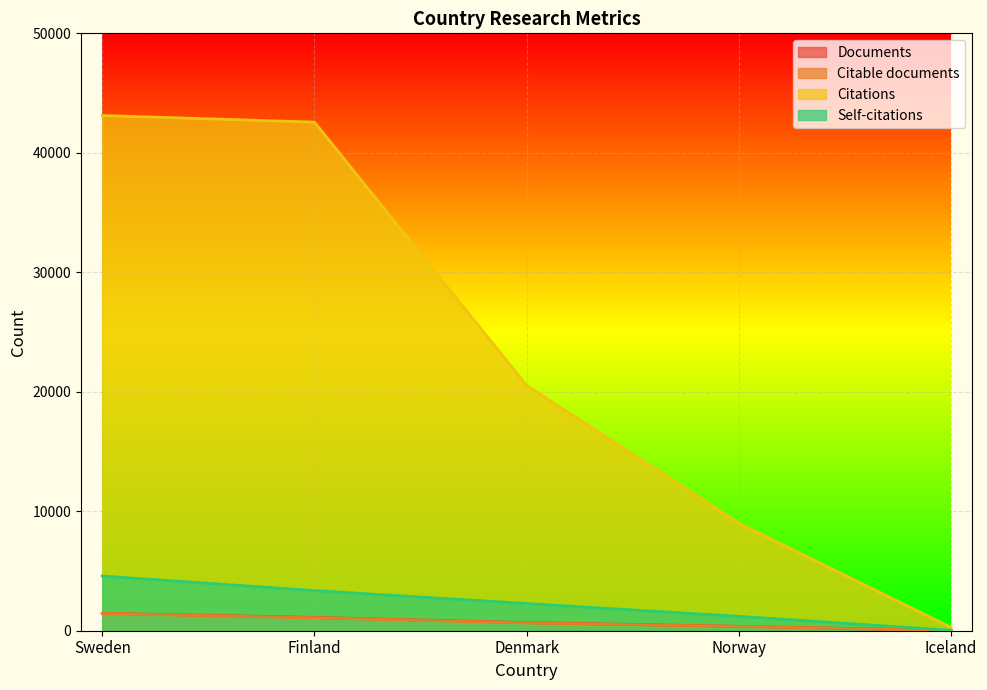

The value of Citations at Finland is 42568. True or false?

True